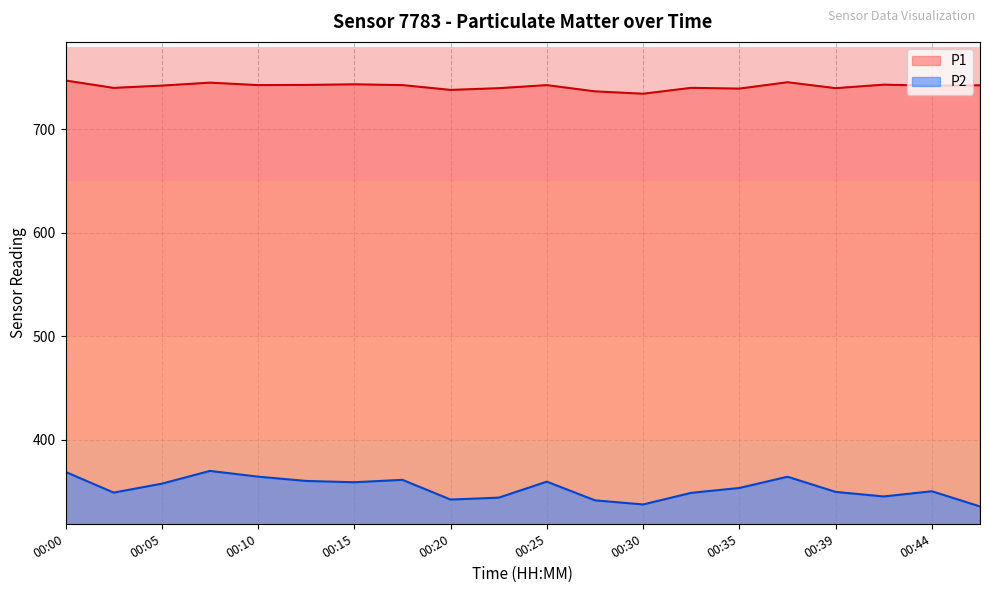

True or false: P2 and P1 intersect in this chart.

False